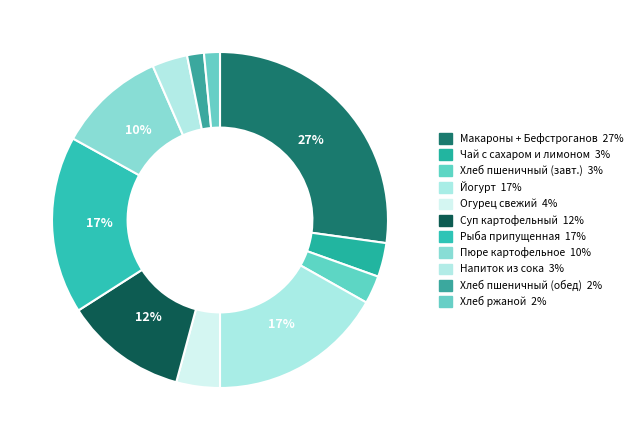

What is the smallest slice in the pie chart?

ХЛЕБ РЖАНОЙ